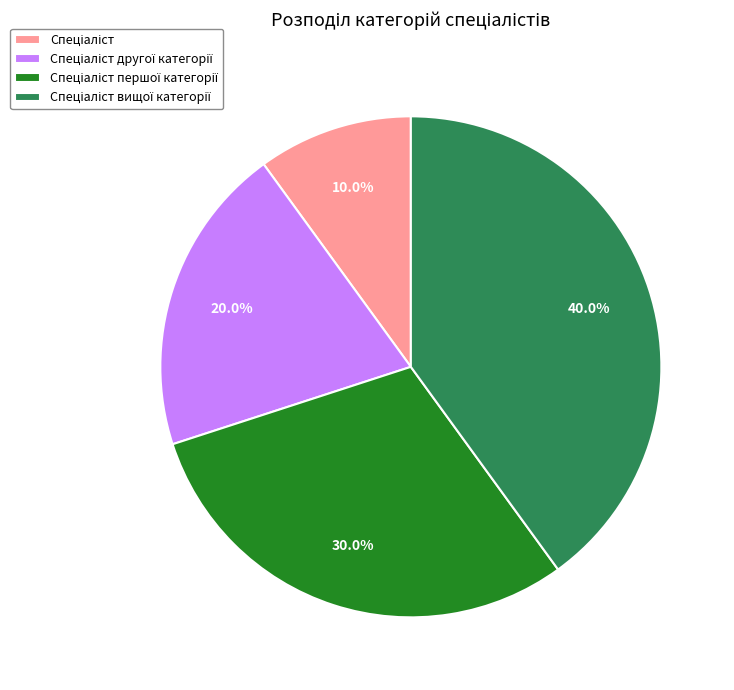

Does any single category account for the majority?

No